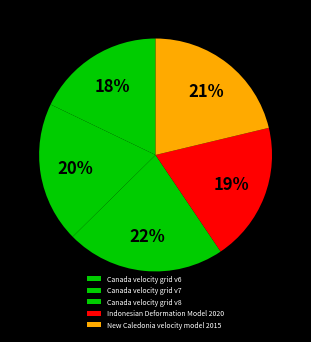

Approximately how many times larger is the value at Canada velocity grid v7 compared to Canada velocity grid v6?

1.1